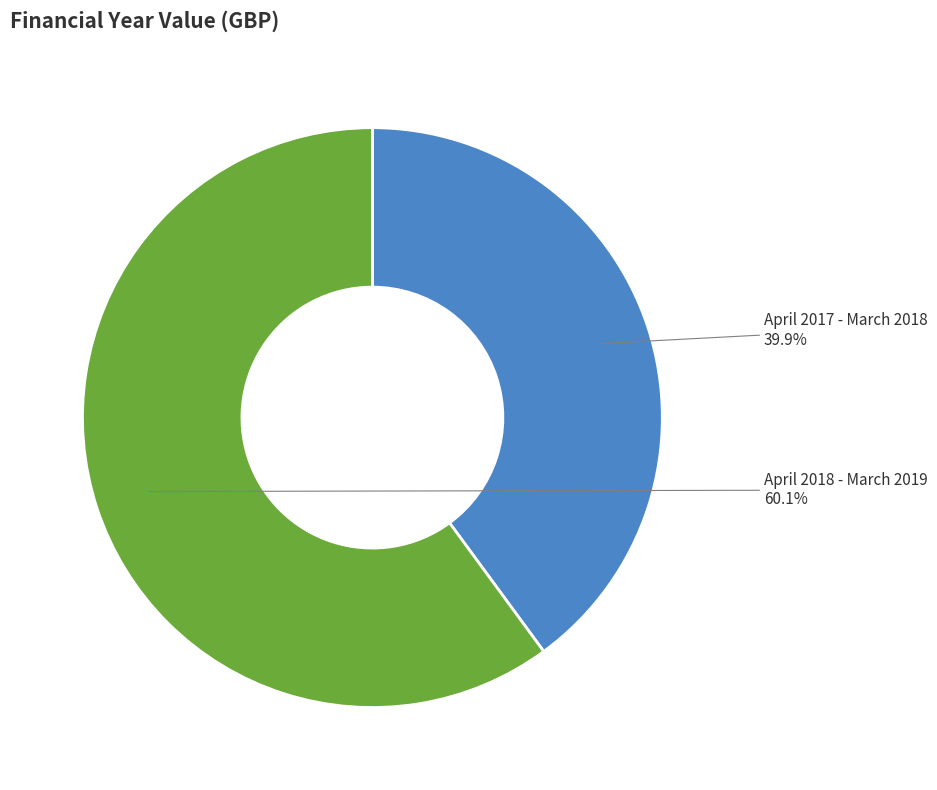

What percentage do April 2017 - March 2018 and April 2018 - March 2019 together represent?

100.0%